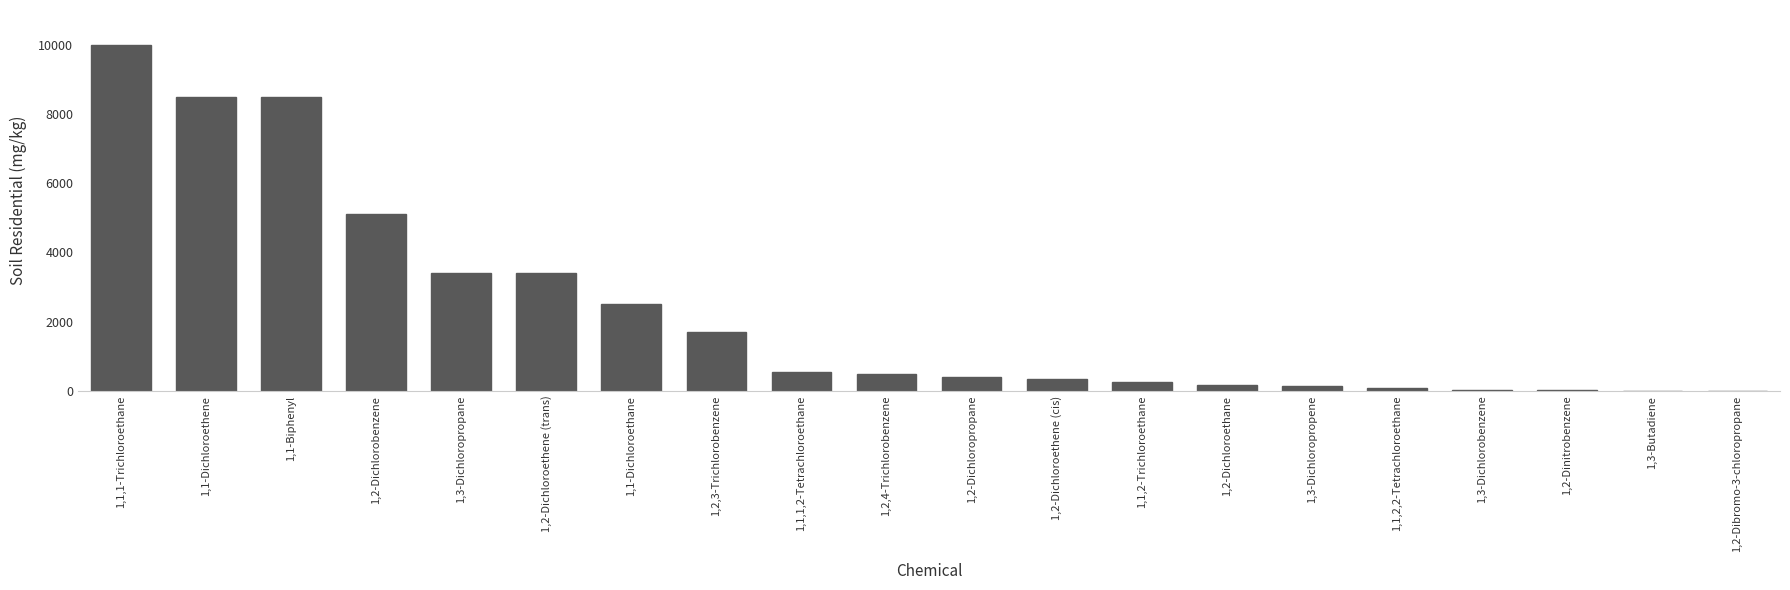

What is the change in value from 1,1,1,2-Tetrachloroethane to 1,3-Butadiene?

-545.8